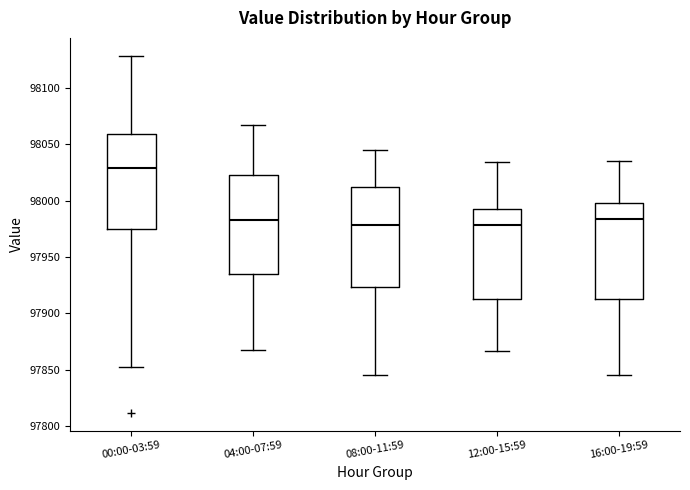

Where is the lower edge of the box for 08:00-11:59 on the y-axis? The values are not printed on the chart, so give them approximately, as read against the axis.

97925